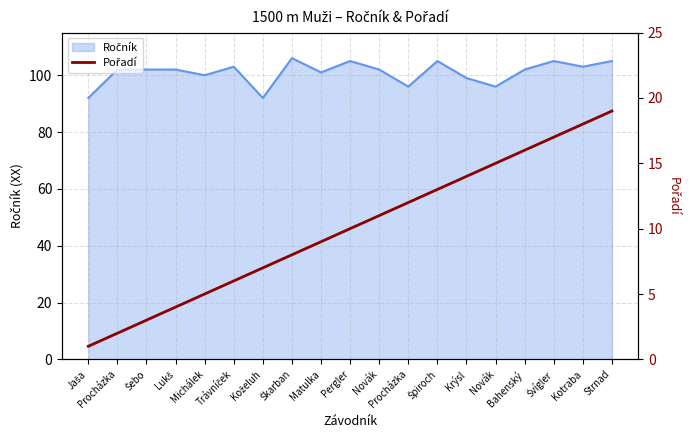

What is the difference between the maximum and minimum values?

18